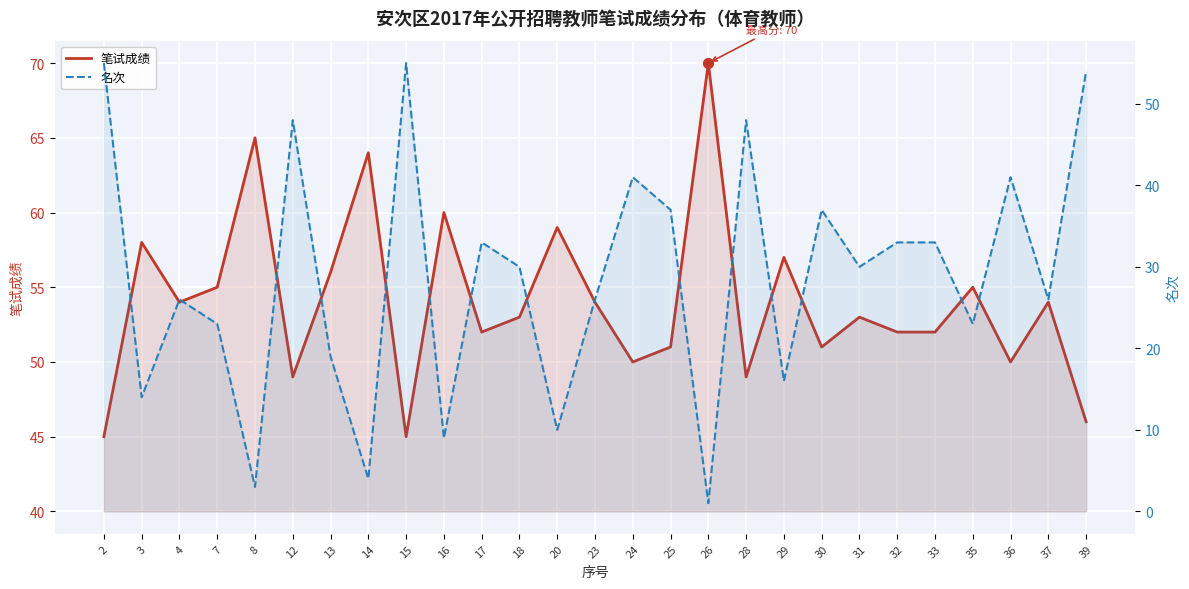

At which category is the sum across all series the highest?

2